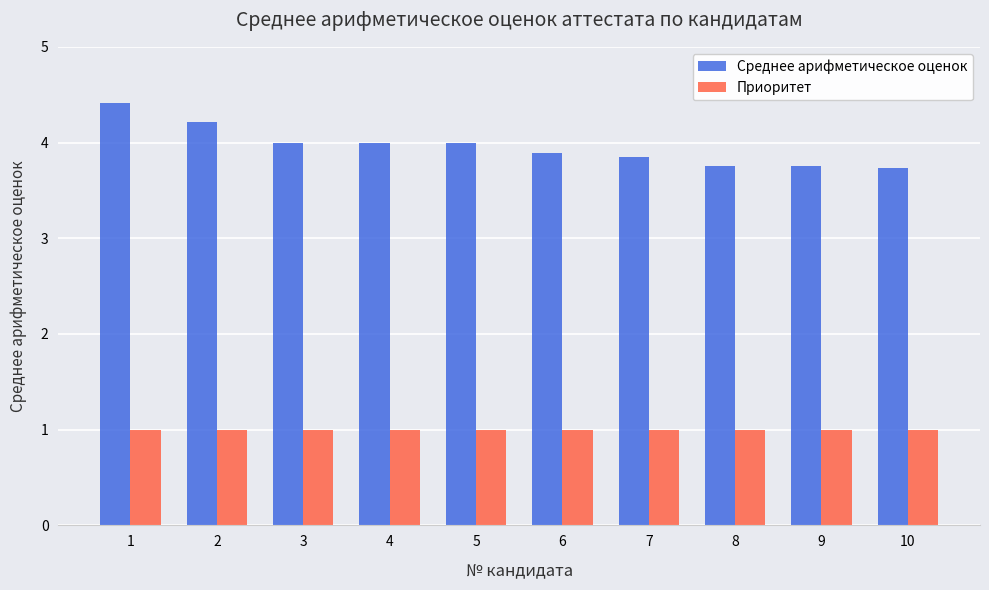

Count the number of categories in the chart.

10